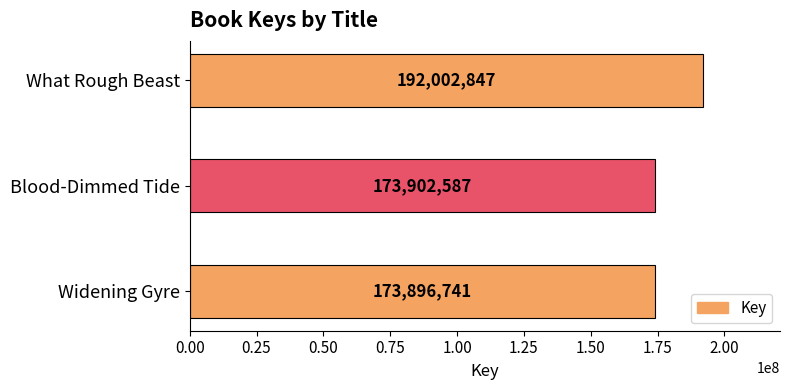

What is the label of the 2nd bar from the bottom?

Blood-Dimmed Tide